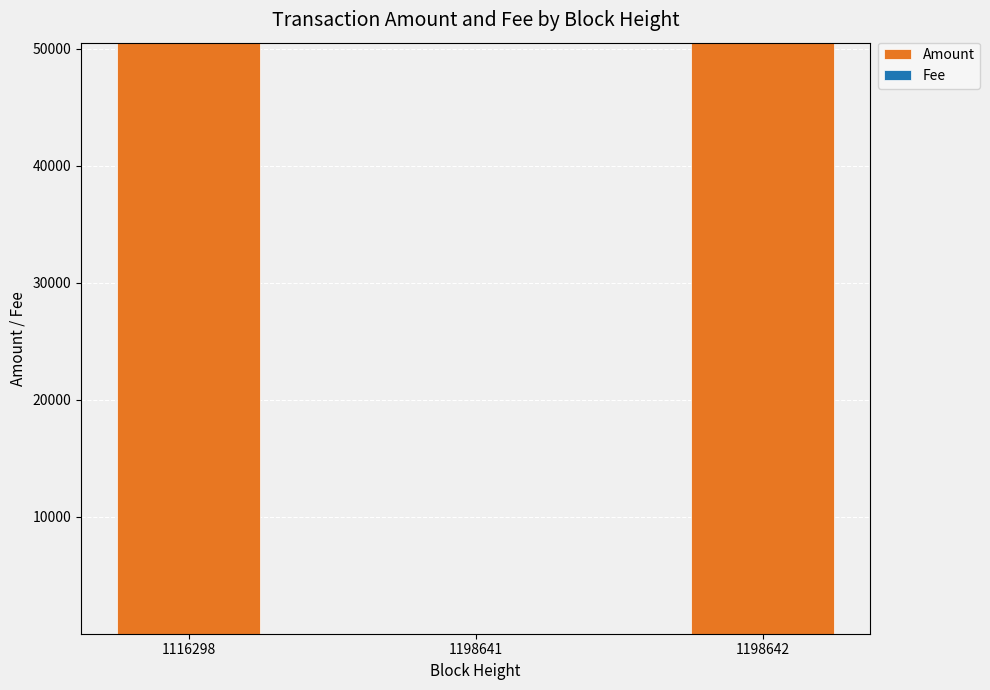

What is the highest value of the Amount series?

50500.1